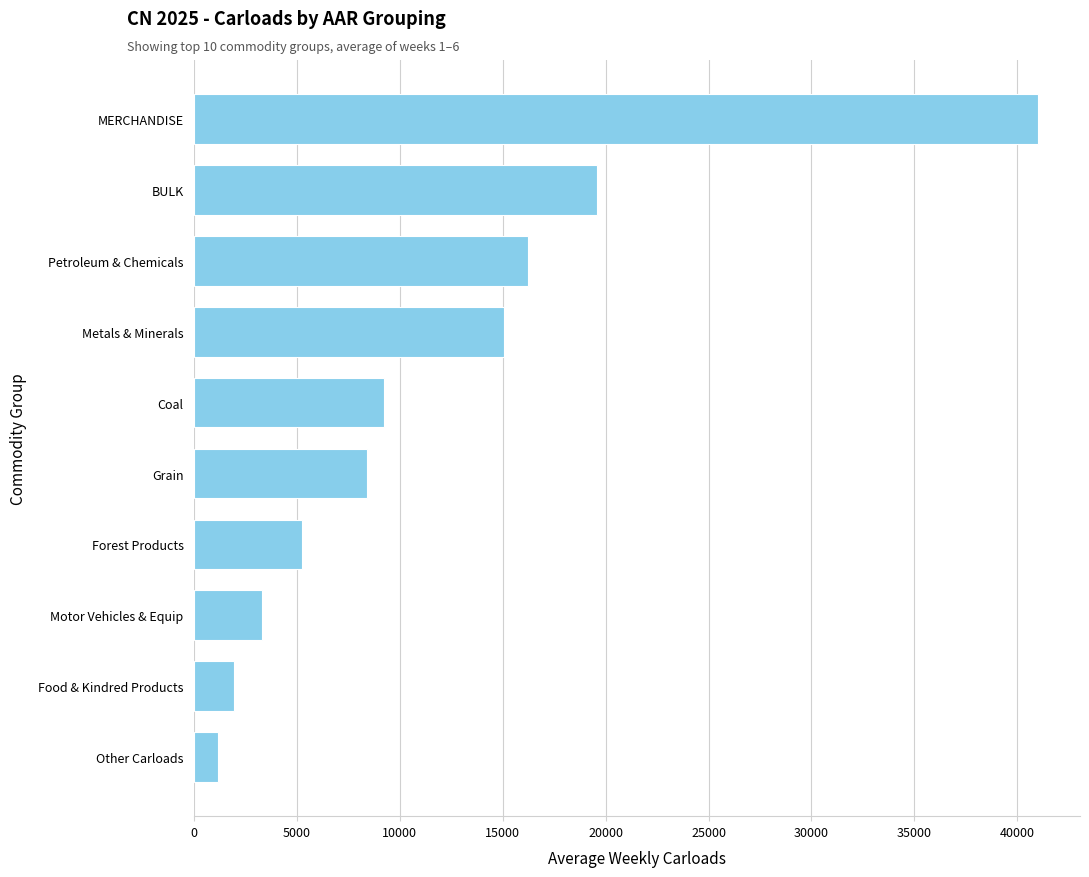

What is the sum of the values at Other Carloads and Coal?

10408.7